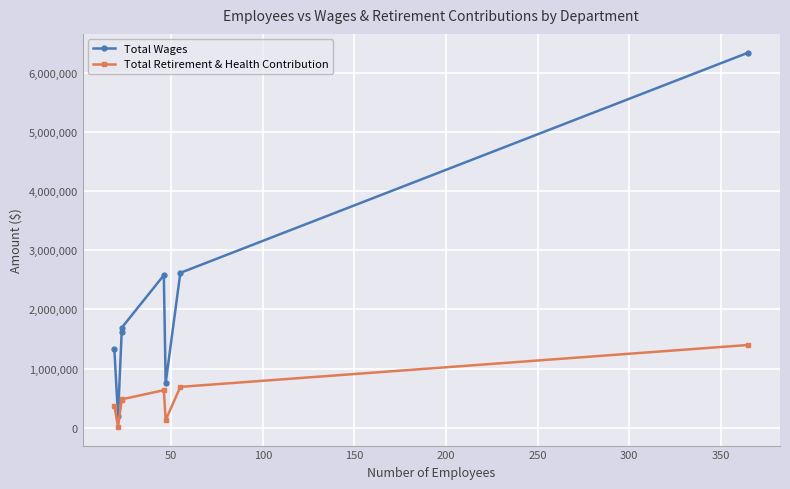

In Total Retirement & Health Contribution, how many points are lower than both neighbors (excluding endpoints)?

2